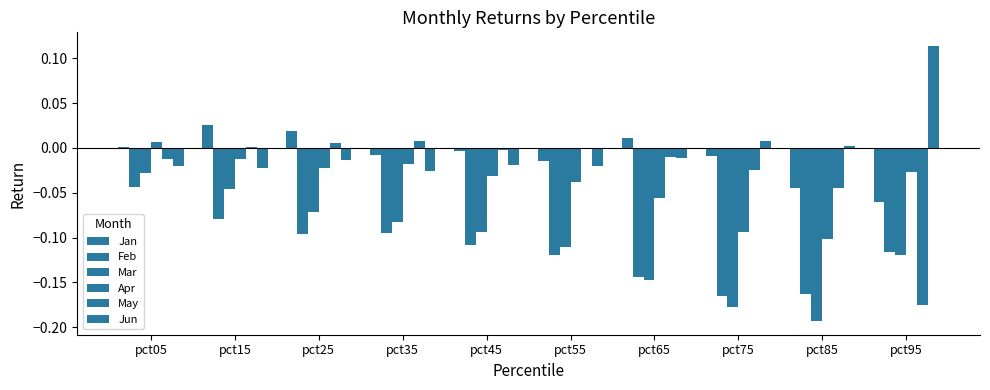

Which category has the lowest value across all series?

pct85